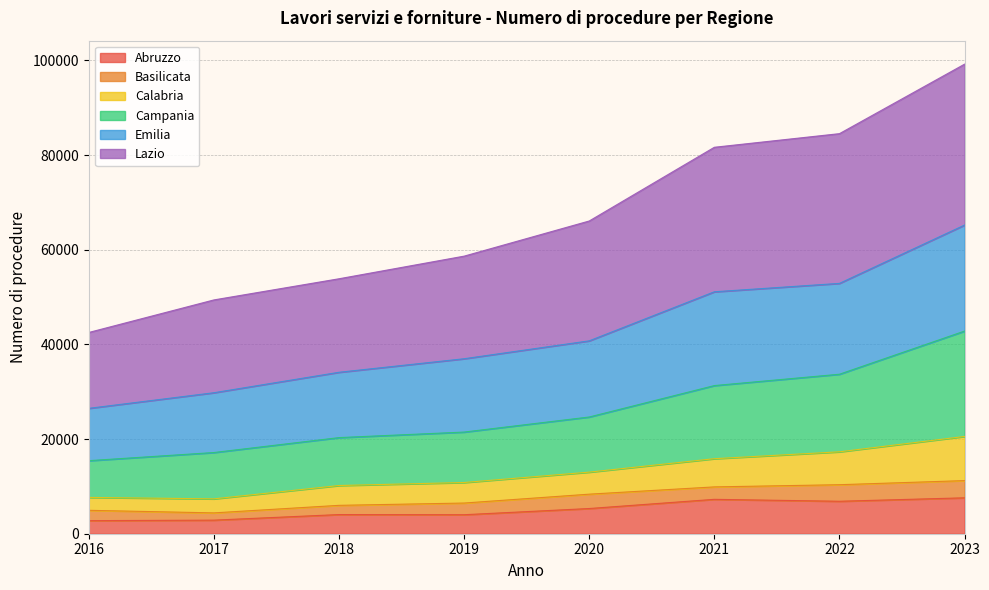

What is the minimum value shown in the chart?

2762